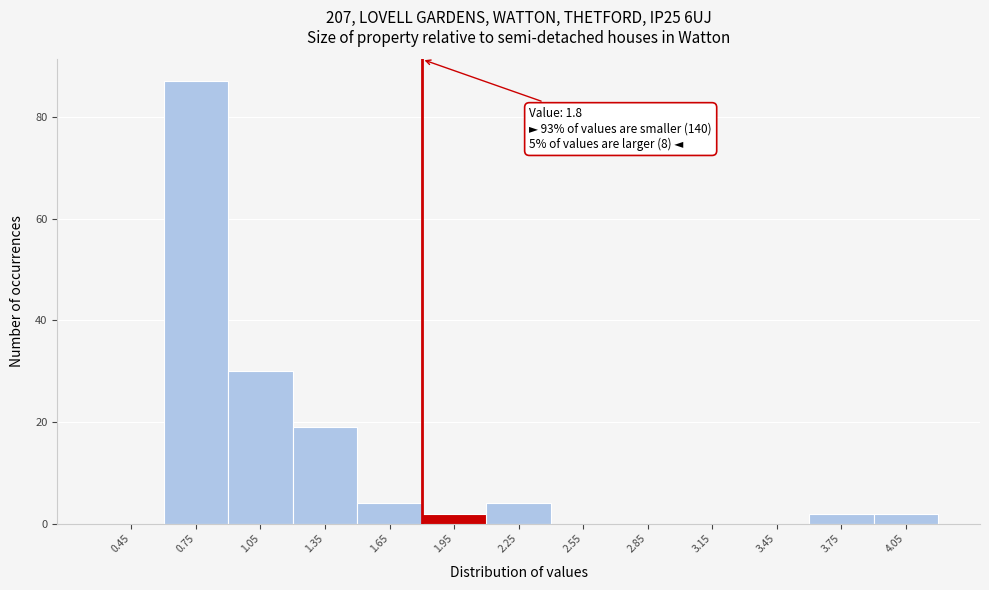

Over which range of the x-axis is the bar tallest?

0.6 to 0.9